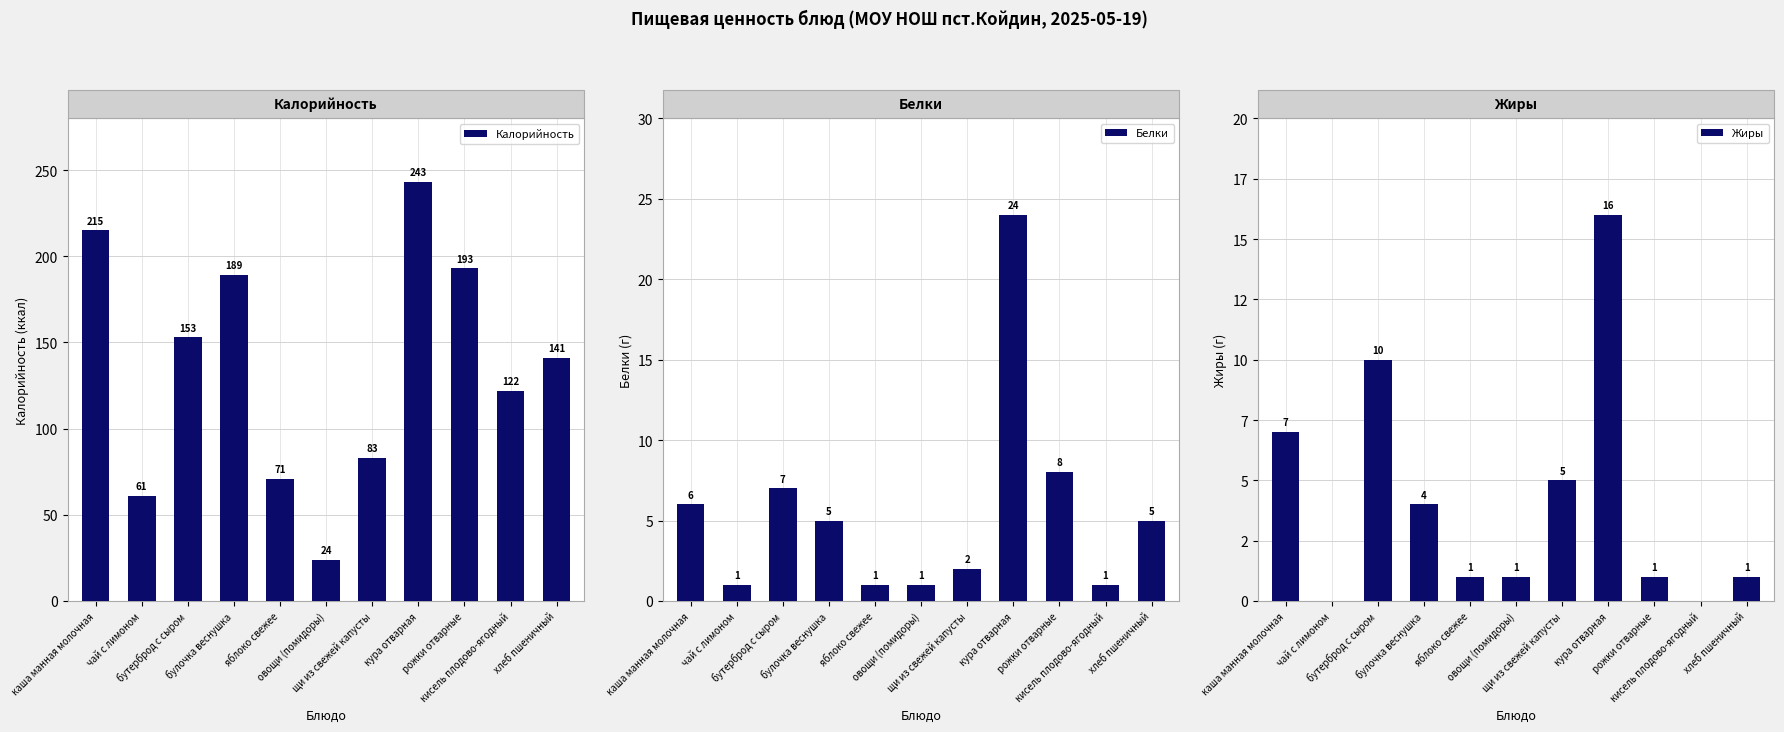

How many values in the Калорийность series are below 141?

5